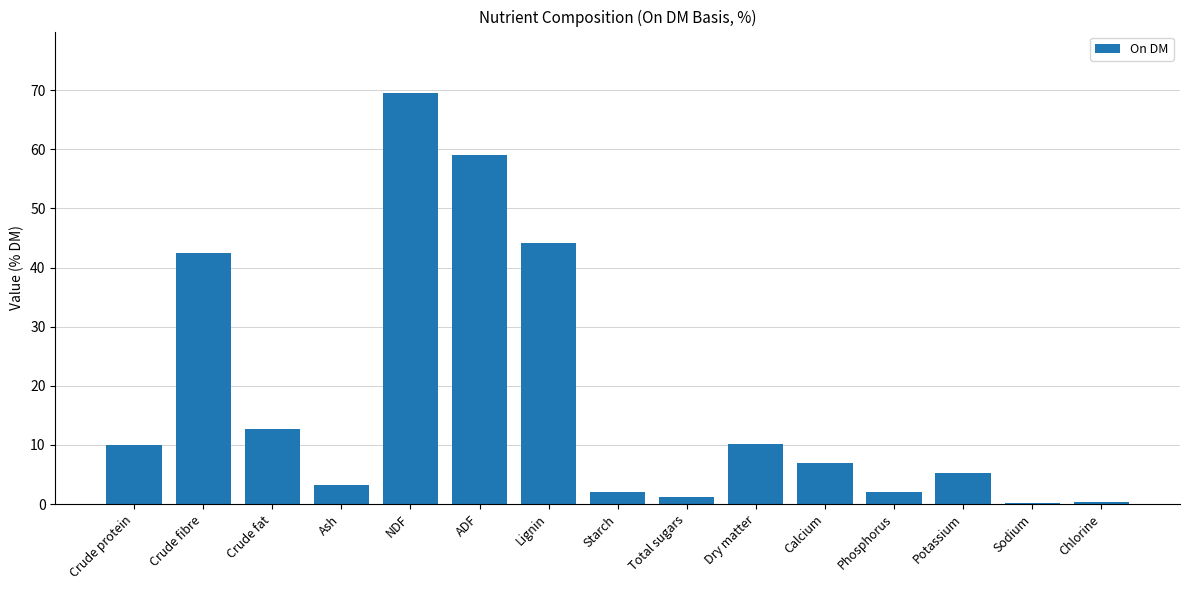

The value at Crude protein is 10.0. True or false?

True